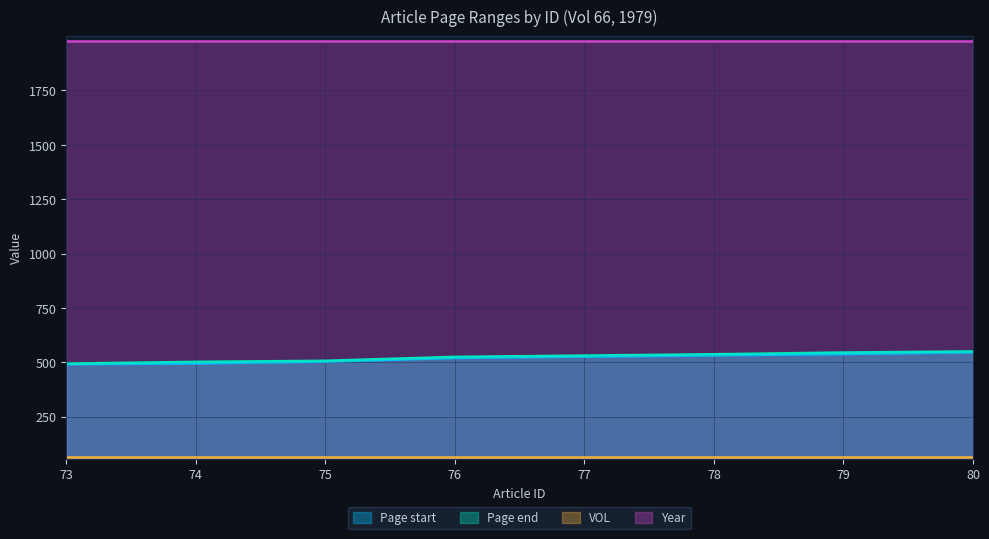

List the labels in order of Page end value, smallest first.

73, 74, 75, 76, 77, 78, 79, 80